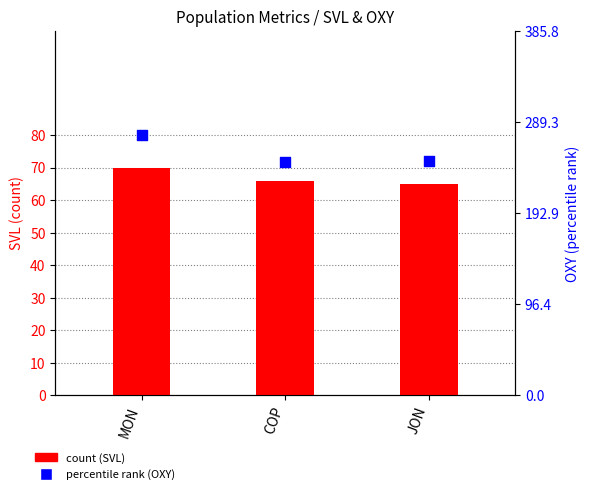

Which series contains the lowest Y value?

count